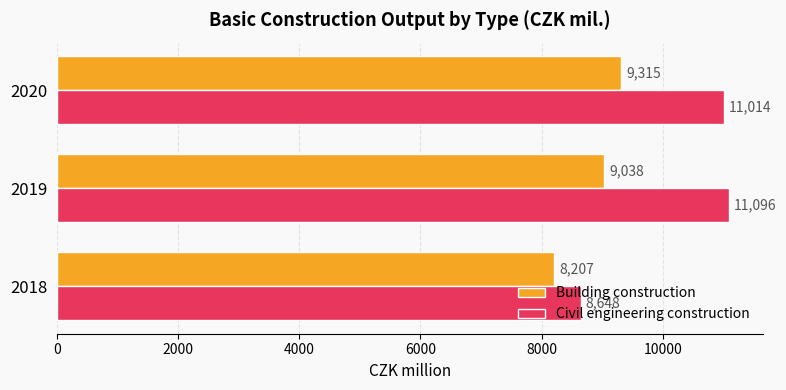

Is the value of Civil engineering construction at 2019 greater than the value of Building construction at 2019?

Yes